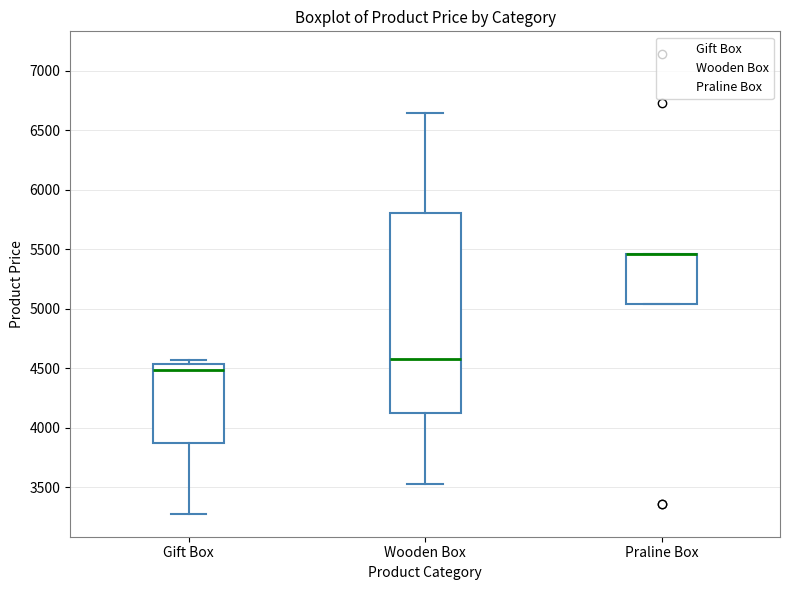

Reading left to right, read every box against the y-axis: the position of its median line, the range the box covers, and the ends of its whiskers. The values are not printed on the chart, so give them approximately, as read against the axis.

Gift Box: median 4500, box 3850 to 4550, whiskers 3300 to 4550 (just above the box's upper edge)
Wooden Box: median 4600, box 4100 to 5800, whiskers 3550 to 6650
Praline Box: median 5450 (drawn on the box's upper edge), box 5050 to 5450, whiskers 5050 to 5450